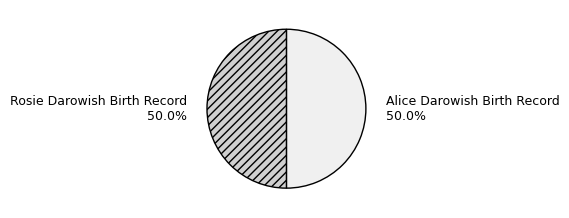

What percentage is NOT represented by Alice Darowish Birth Record?

50.0%